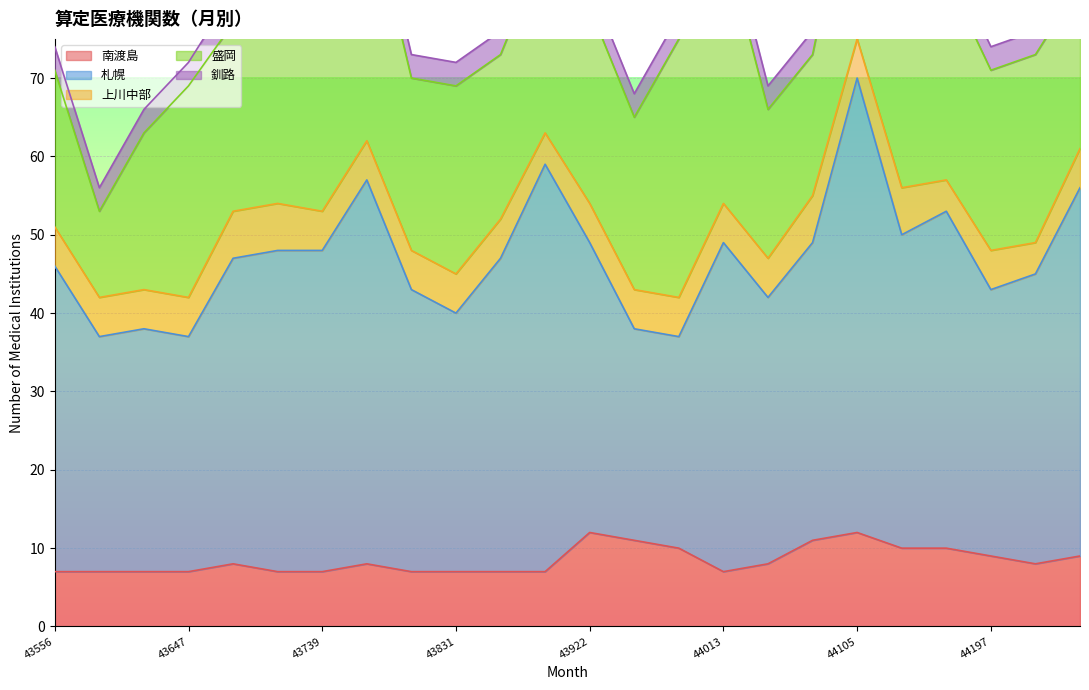

Is the value of 札幌 at 43678 greater than the value of 釧路 at 43891?

Yes